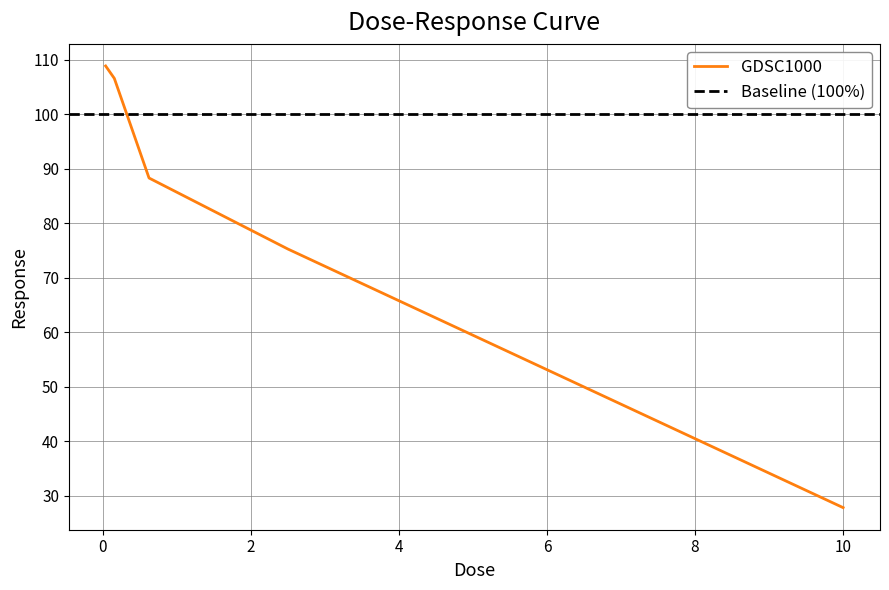

What is the lowest value of the GDSC1000 series?

27.8